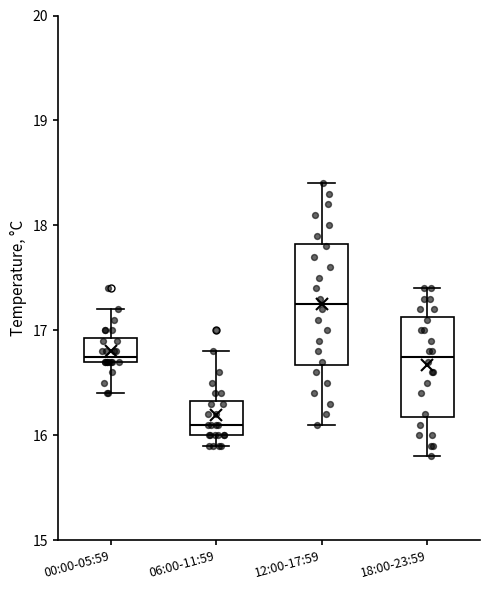

Comparing the boxes themselves (not the whiskers), which one is the tallest?

12:00-17:59